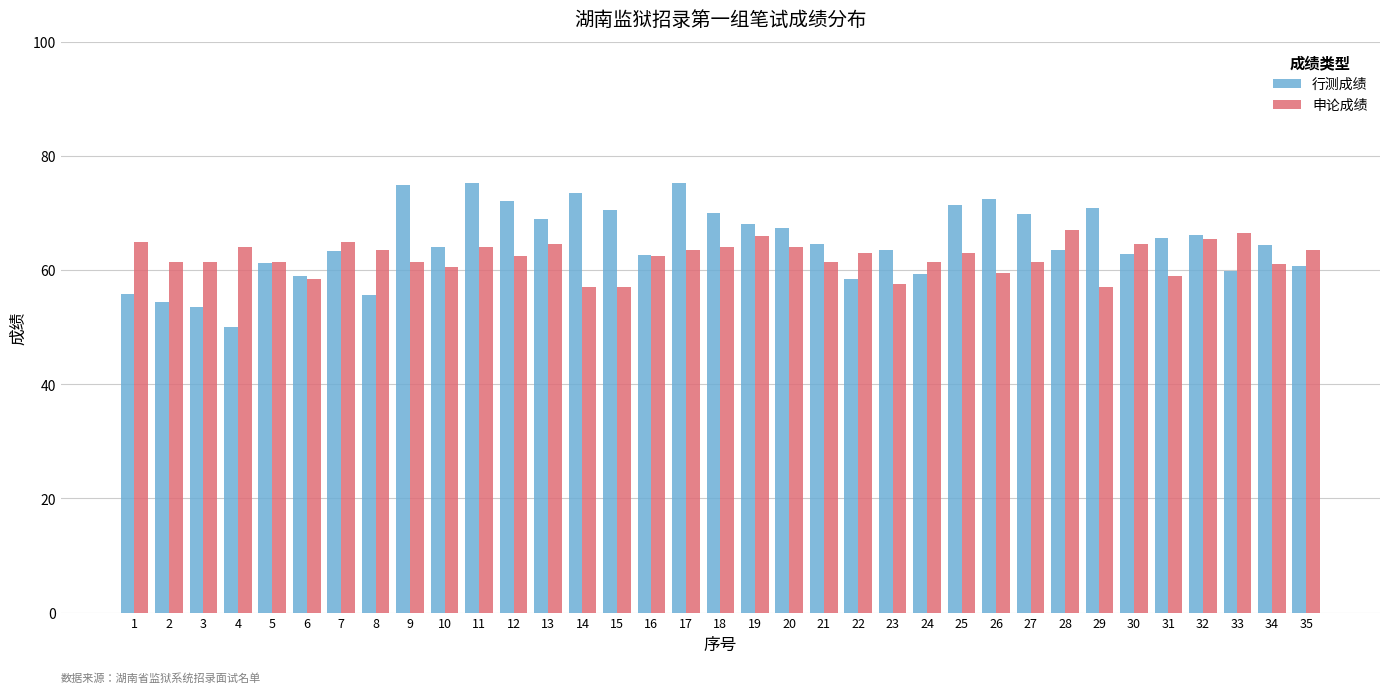

Is it true that 申论成绩 equals 66.5 at 33?

True